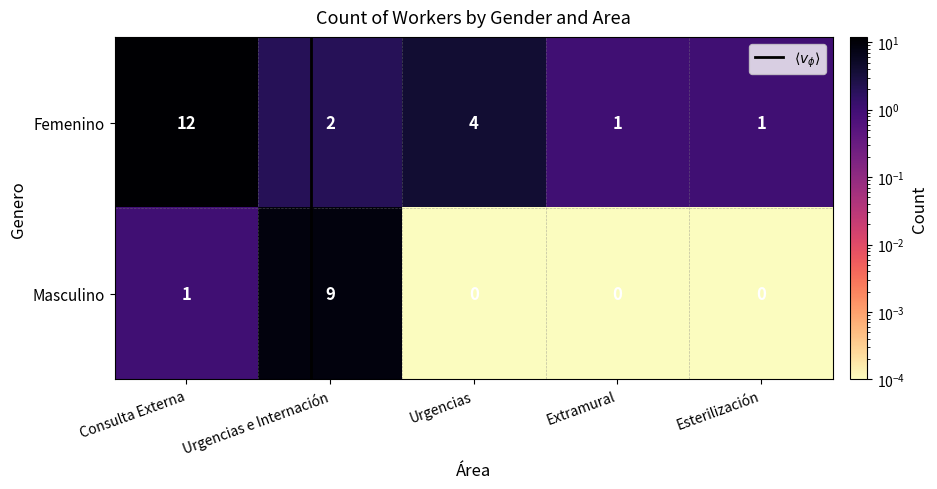

At how many categories does at least one series exceed 3?

3